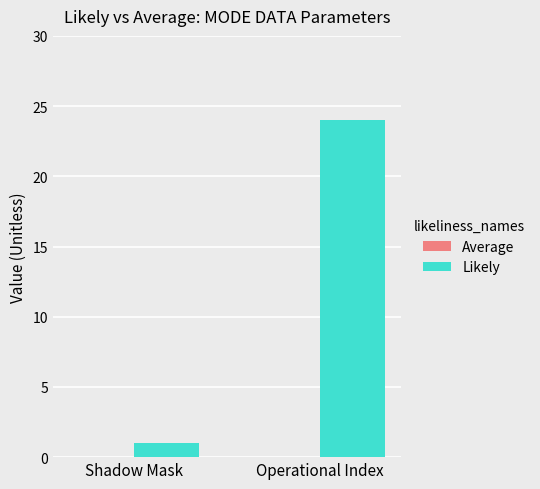

Does the chart contain any negative values?

No